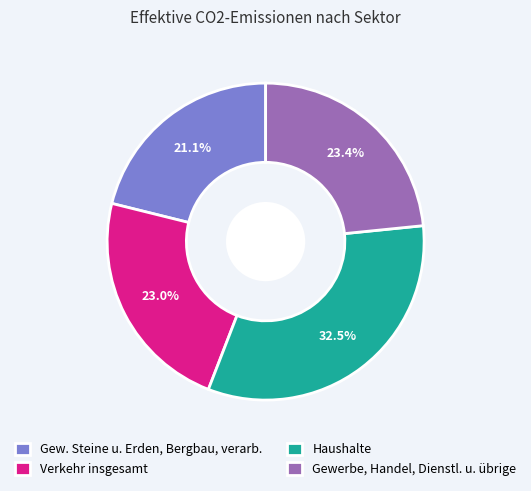

What percentage is NOT represented by Gew. Steine u. Erden, Bergbau, verarb.?

78.9%